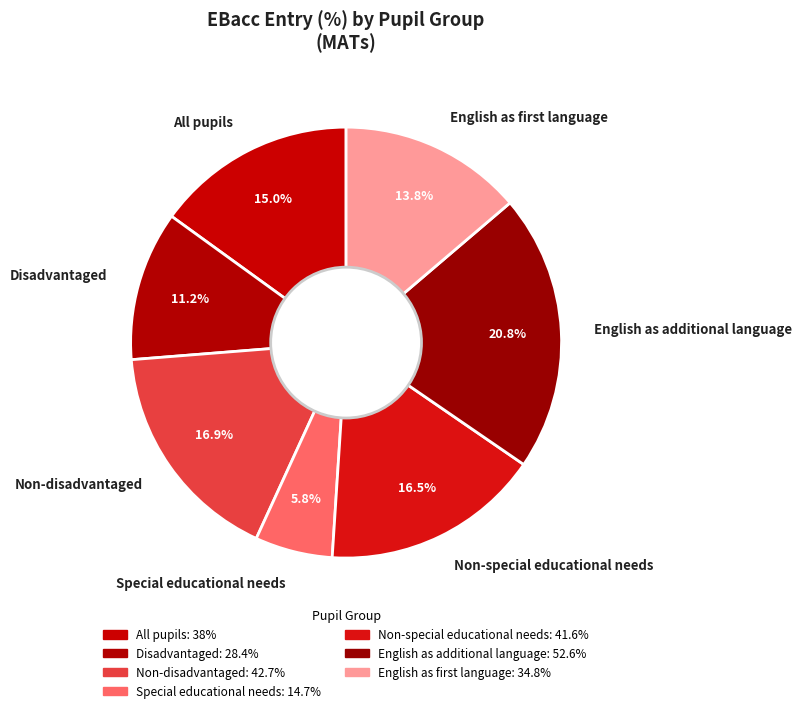

Is it true that Non-special educational needs is 22% of the pie?

False